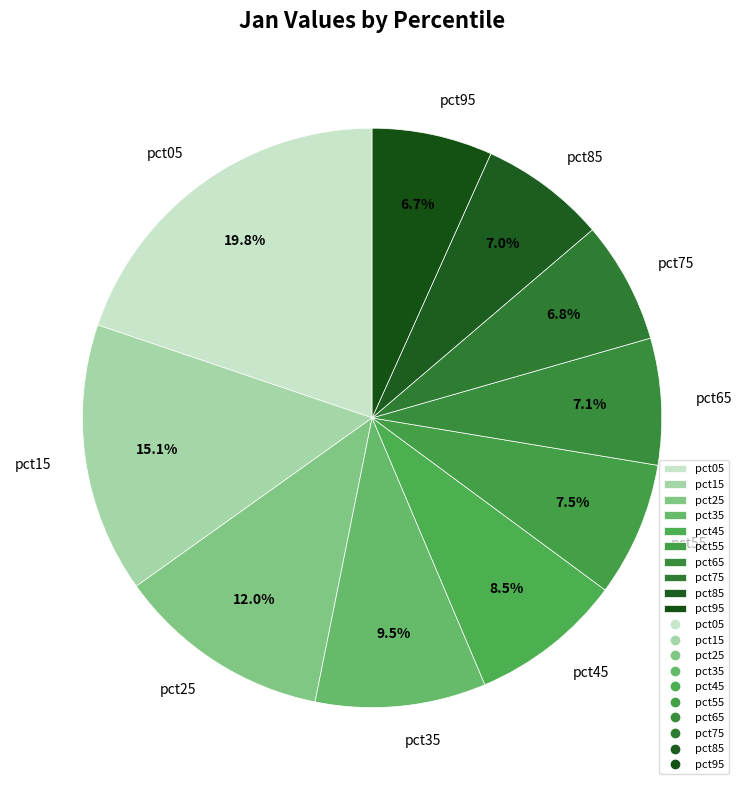

True or false: pct85 accounts for 7% of the total.

True